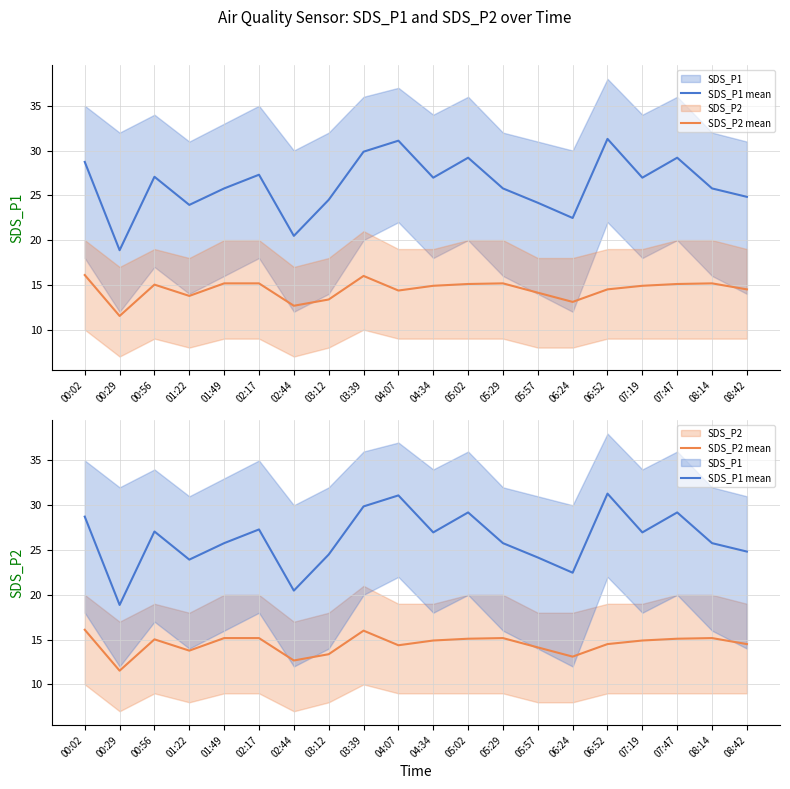

What position from the left is 01:22?

4